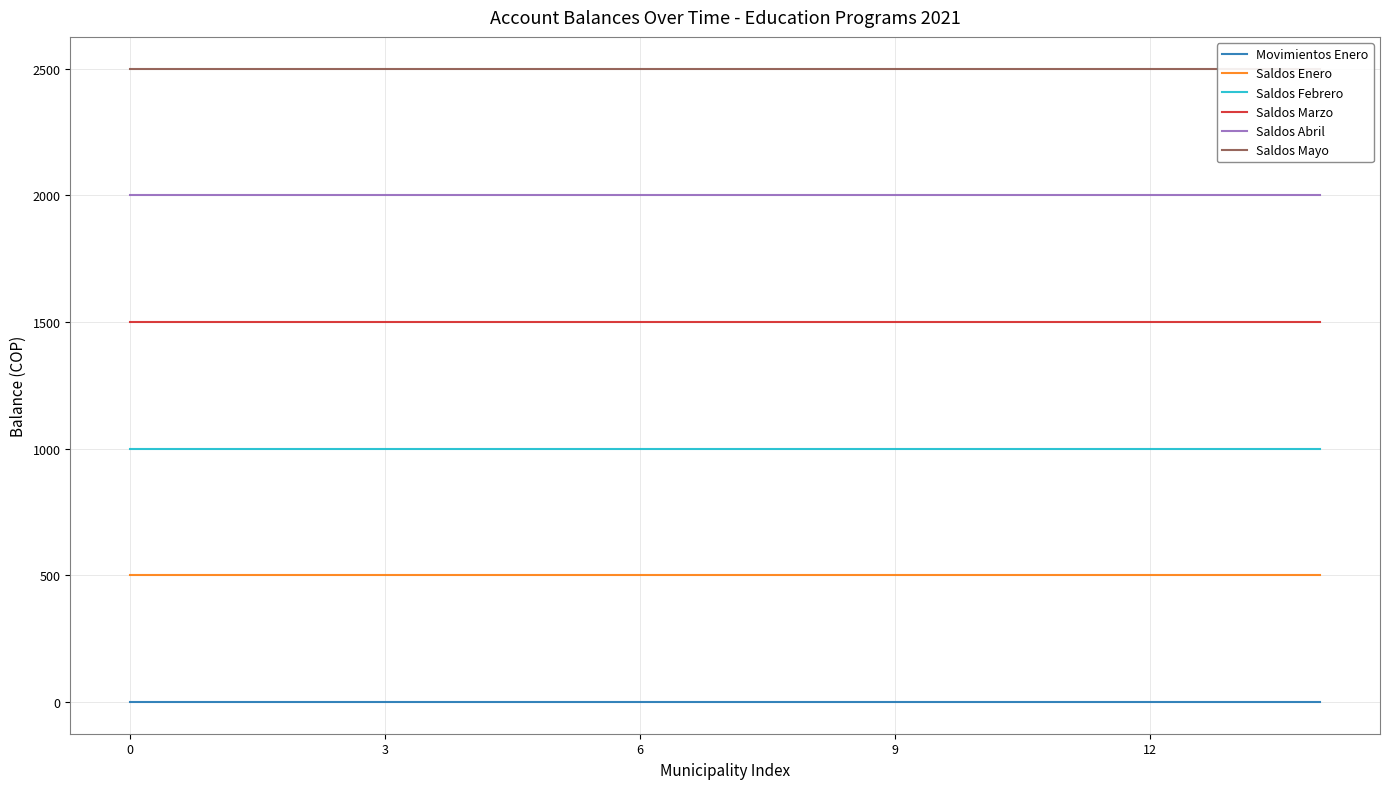

At how many categories does at least one series exceed 1999?

15